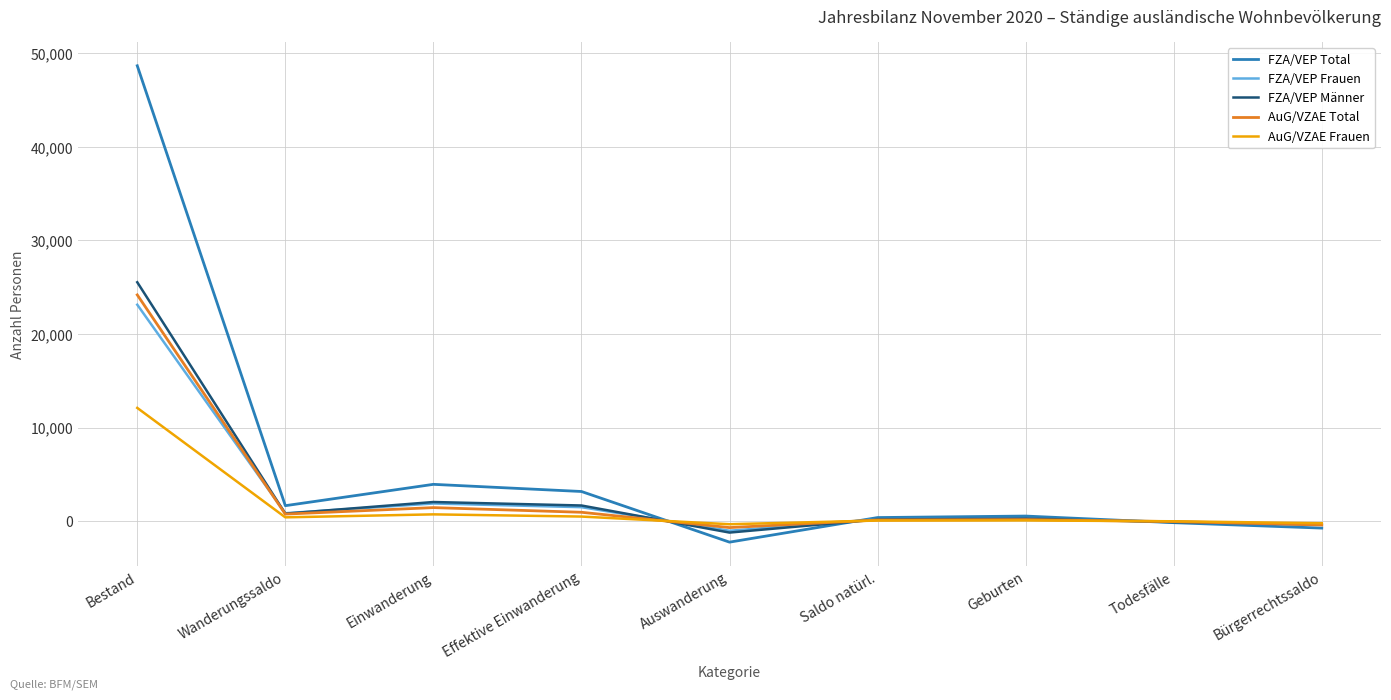

What is the difference between the FZA/VEP Total values at Geburten and Einwanderung?

3390